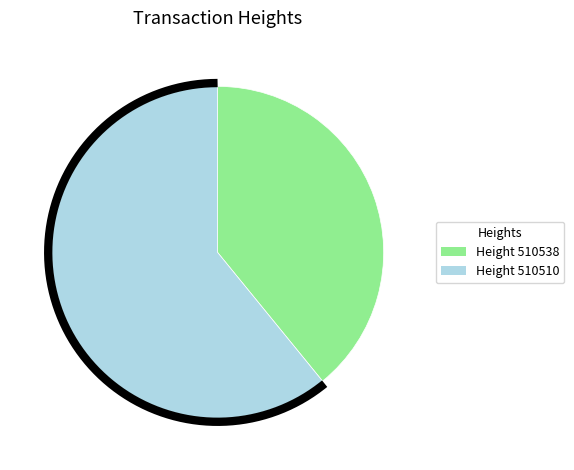

Which slice is the smallest?

510538